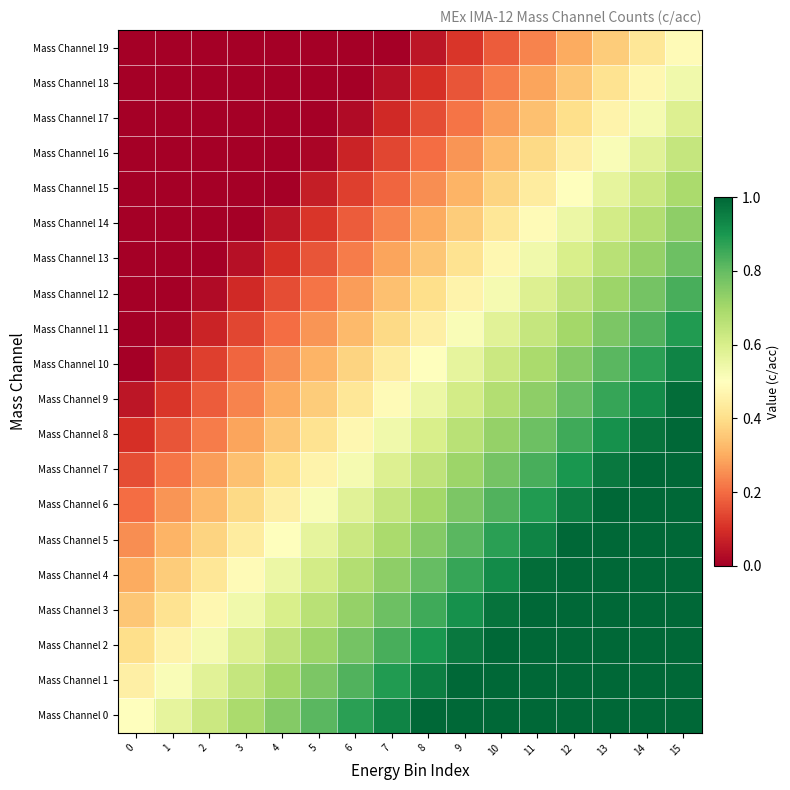

Reading right to left, list all the values displayed in this chart.

Mass Channel 0: 15=1.0	14=1.0	13=1.0	12=1.0	11=1.0	10=1.0	9=1.0	8=1.0	7=0.9	6=0.9	5=0.8	4=0.8	3=0.7	2=0.6	1=0.6	0=0.5
Mass Channel 1: 15=1.0	14=1.0	13=1.0	12=1.0	11=1.0	10=1.0	9=1.0	8=0.9	7=0.9	6=0.8	5=0.8	4=0.7	3=0.6	2=0.6	1=0.5	0=0.5
Mass Channel 2: 15=1.0	14=1.0	13=1.0	12=1.0	11=1.0	10=1.0	9=1.0	8=0.9	7=0.8	6=0.8	5=0.7	4=0.7	3=0.6	2=0.5	1=0.5	0=0.4
Mass Channel 3: 15=1.0	14=1.0	13=1.0	12=1.0	11=1.0	10=1.0	9=0.9	8=0.8	7=0.8	6=0.7	5=0.7	4=0.6	3=0.5	2=0.5	1=0.4	0=0.3
Mass Channel 4: 15=1.0	14=1.0	13=1.0	12=1.0	11=1.0	10=0.9	9=0.9	8=0.8	7=0.7	6=0.7	5=0.6	4=0.6	3=0.5	2=0.4	1=0.4	0=0.3
Mass Channel 5: 15=1.0	14=1.0	13=1.0	12=1.0	11=0.9	10=0.9	9=0.8	8=0.8	7=0.7	6=0.6	5=0.6	4=0.5	3=0.4	2=0.4	1=0.3	0=0.2
Mass Channel 6: 15=1.0	14=1.0	13=1.0	12=0.9	11=0.9	10=0.8	9=0.8	8=0.7	7=0.6	6=0.6	5=0.5	4=0.5	3=0.4	2=0.3	1=0.3	0=0.2
Mass Channel 7: 15=1.0	14=1.0	13=1.0	12=0.9	11=0.8	10=0.8	9=0.7	8=0.7	7=0.6	6=0.5	5=0.5	4=0.4	3=0.3	2=0.3	1=0.2	0=0.2
Mass Channel 8: 15=1.0	14=1.0	13=0.9	12=0.8	11=0.8	10=0.7	9=0.7	8=0.6	7=0.5	6=0.5	5=0.4	4=0.3	3=0.3	2=0.2	1=0.2	0=0.1
Mass Channel 9: 15=1.0	14=0.9	13=0.9	12=0.8	11=0.7	10=0.7	9=0.6	8=0.6	7=0.5	6=0.4	5=0.4	4=0.3	3=0.2	2=0.2	1=0.1	0=0.0
Mass Channel 10: 15=0.9	14=0.9	13=0.8	12=0.8	11=0.7	10=0.6	9=0.6	8=0.5	7=0.4	6=0.4	5=0.3	4=0.2	3=0.2	2=0.1	1=0.1	0=0.0
Mass Channel 11: 15=0.9	14=0.8	13=0.8	12=0.7	11=0.6	10=0.6	9=0.5	8=0.4	7=0.4	6=0.3	5=0.3	4=0.2	3=0.1	2=0.1	1=0.0	0=0.0
Mass Channel 12: 15=0.8	14=0.8	13=0.7	12=0.7	11=0.6	10=0.5	9=0.5	8=0.4	7=0.3	6=0.3	5=0.2	4=0.2	3=0.1	2=0.0	1=0.0	0=0.0
Mass Channel 13: 15=0.8	14=0.7	13=0.7	12=0.6	11=0.5	10=0.5	9=0.4	8=0.3	7=0.3	6=0.2	5=0.2	4=0.1	3=0.0	2=0.0	1=0.0	0=0.0
Mass Channel 14: 15=0.7	14=0.7	13=0.6	12=0.6	11=0.5	10=0.4	9=0.4	8=0.3	7=0.2	6=0.2	5=0.1	4=0.1	3=0.0	2=0.0	1=0.0	0=0.0
Mass Channel 15: 15=0.7	14=0.6	13=0.6	12=0.5	11=0.4	10=0.4	9=0.3	8=0.2	7=0.2	6=0.1	5=0.1	4=0.0	3=0.0	2=0.0	1=0.0	0=0.0
Mass Channel 16: 15=0.6	14=0.6	13=0.5	12=0.4	11=0.4	10=0.3	9=0.3	8=0.2	7=0.1	6=0.1	5=0.0	4=0.0	3=0.0	2=0.0	1=0.0	0=0.0
Mass Channel 17: 15=0.6	14=0.5	13=0.5	12=0.4	11=0.3	10=0.3	9=0.2	8=0.2	7=0.1	6=0.0	5=0.0	4=0.0	3=0.0	2=0.0	1=0.0	0=0.0
Mass Channel 18: 15=0.5	14=0.5	13=0.4	12=0.3	11=0.3	10=0.2	9=0.2	8=0.1	7=0.0	6=0.0	5=0.0	4=0.0	3=0.0	2=0.0	1=0.0	0=0.0
Mass Channel 19: 15=0.5	14=0.4	13=0.4	12=0.3	11=0.2	10=0.2	9=0.1	8=0.1	7=0.0	6=0.0	5=0.0	4=0.0	3=0.0	2=0.0	1=0.0	0=0.0